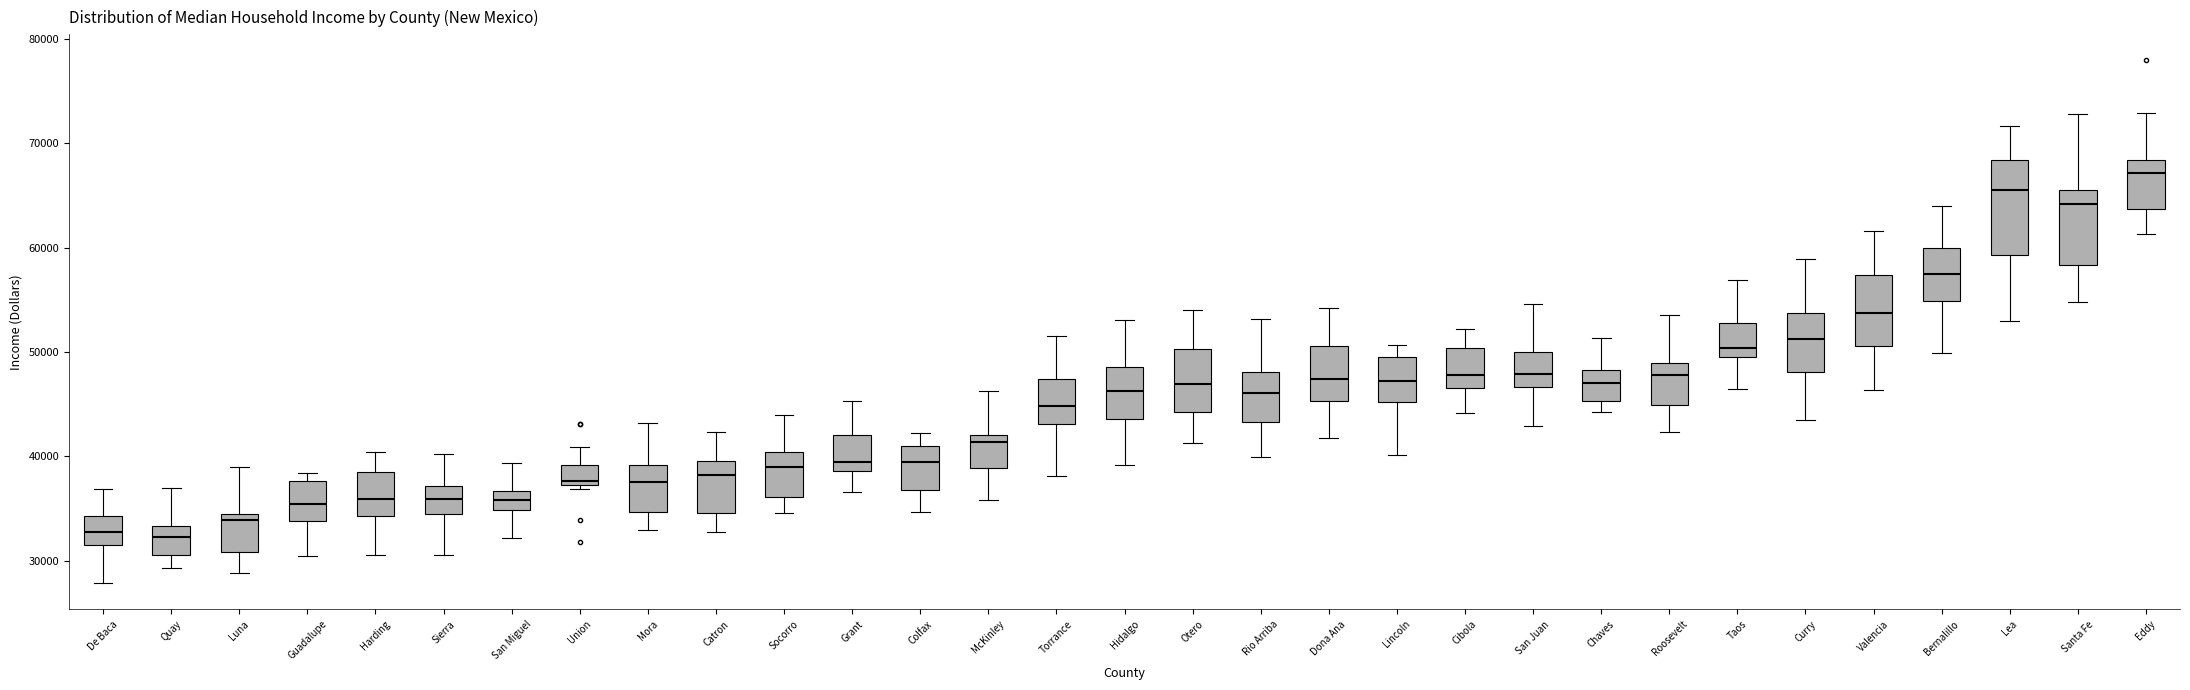

Reading left to right, read every box against the y-axis: the position of its median line, the range the box covers, and the ends of its whiskers. The values are not printed on the chart, so give them approximately, as read against the axis.

De Baca: median 33000, box 32000 to 34000, whiskers 28000 to 37000
Quay: median 32000, box 31000 to 33000, whiskers 29000 to 37000
Luna: median 34000 (just below the box's upper edge), box 31000 to 34000, whiskers 29000 to 39000
Guadalupe: median 35000, box 34000 to 38000, whiskers 30000 to 38000 (just above the box's upper edge)
Harding: median 36000, box 34000 to 39000, whiskers 31000 to 40000
Sierra: median 36000, box 34000 to 37000, whiskers 31000 to 40000
San Miguel: median 36000, box 35000 to 37000, whiskers 32000 to 39000
Union: median 38000, box 37000 to 39000, whiskers 37000 (just below the box's lower edge) to 41000
Mora: median 38000, box 35000 to 39000, whiskers 33000 to 43000
Catron: median 38000, box 35000 to 40000, whiskers 33000 to 42000
Socorro: median 39000, box 36000 to 40000, whiskers 35000 to 44000
Grant: median 39000 (just above the box's lower edge), box 39000 to 42000, whiskers 37000 to 45000
Colfax: median 39000, box 37000 to 41000, whiskers 35000 to 42000
McKinley: median 41000, box 39000 to 42000, whiskers 36000 to 46000
Torrance: median 45000, box 43000 to 47000, whiskers 38000 to 52000
Hidalgo: median 46000, box 44000 to 49000, whiskers 39000 to 53000
Otero: median 47000, box 44000 to 50000, whiskers 41000 to 54000
Rio Arriba: median 46000, box 43000 to 48000, whiskers 40000 to 53000
Dona Ana: median 47000, box 45000 to 51000, whiskers 42000 to 54000
Lincoln: median 47000, box 45000 to 50000, whiskers 40000 to 51000
Cibola: median 48000, box 47000 to 50000, whiskers 44000 to 52000
San Juan: median 48000, box 47000 to 50000, whiskers 43000 to 55000
Chaves: median 47000, box 45000 to 48000, whiskers 44000 to 51000
Roosevelt: median 48000, box 45000 to 49000, whiskers 42000 to 54000
Taos: median 50000 (just above the box's lower edge), box 50000 to 53000, whiskers 46000 to 57000
Curry: median 51000, box 48000 to 54000, whiskers 44000 to 59000
Valencia: median 54000, box 51000 to 57000, whiskers 46000 to 62000
Bernalillo: median 57000, box 55000 to 60000, whiskers 50000 to 64000
Lea: median 66000, box 59000 to 68000, whiskers 53000 to 72000
Santa Fe: median 64000, box 58000 to 66000, whiskers 55000 to 73000
Eddy: median 67000, box 64000 to 68000, whiskers 61000 to 73000